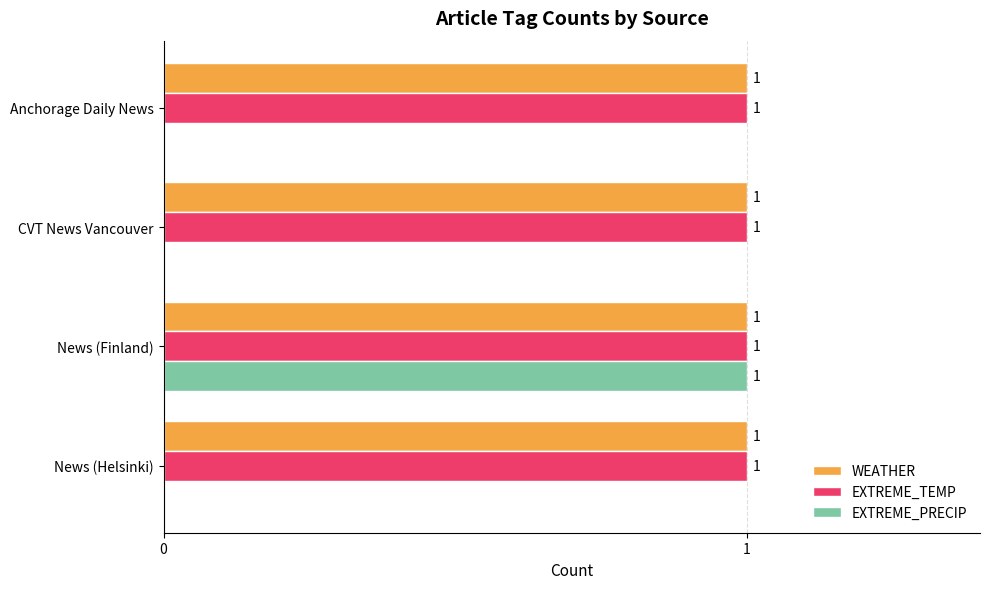

Count the number of categories in the chart.

4